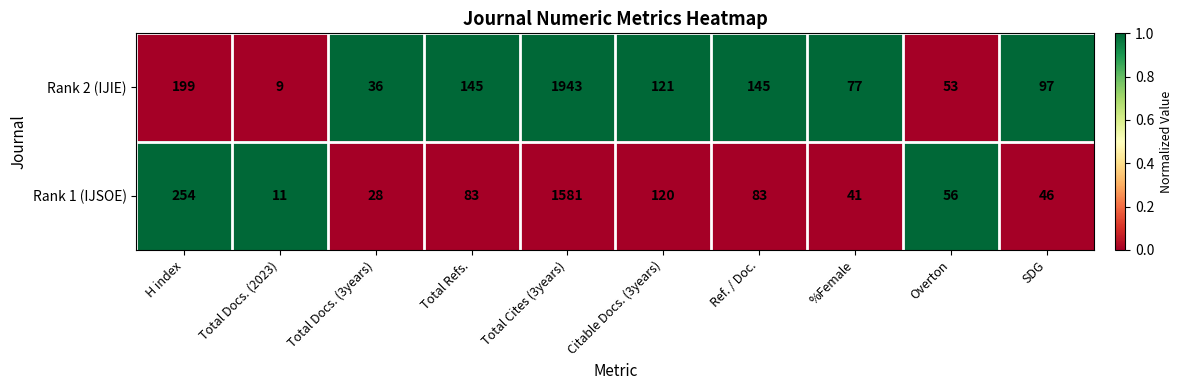

What is the maximum value shown in the chart?

1943